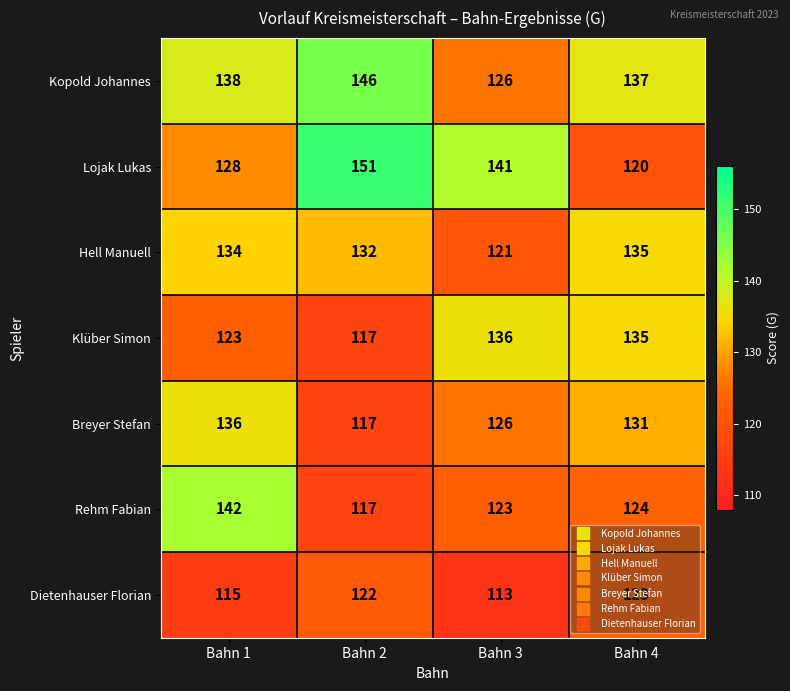

What is the difference between the highest and lowest values at Bahn 2?

34